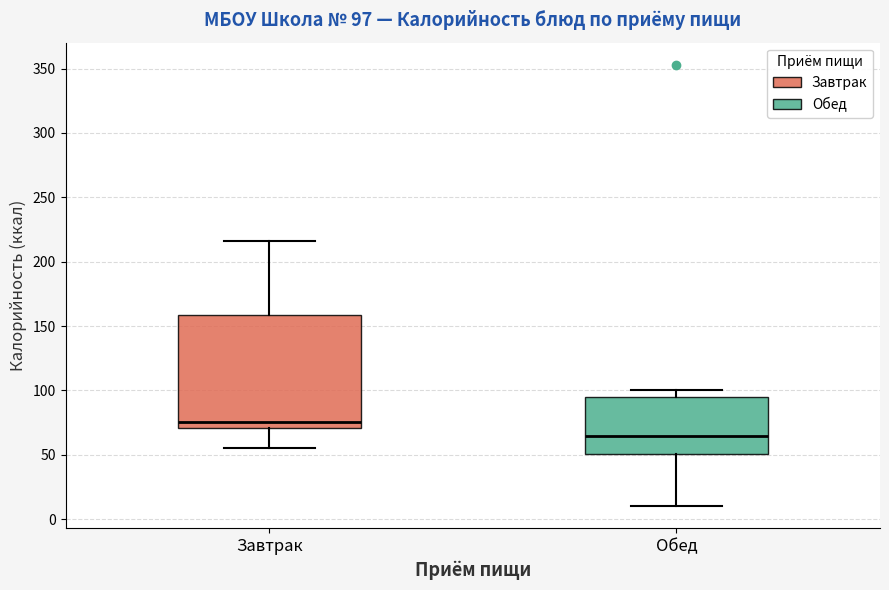

Which box's median line is the highest?

Завтрак